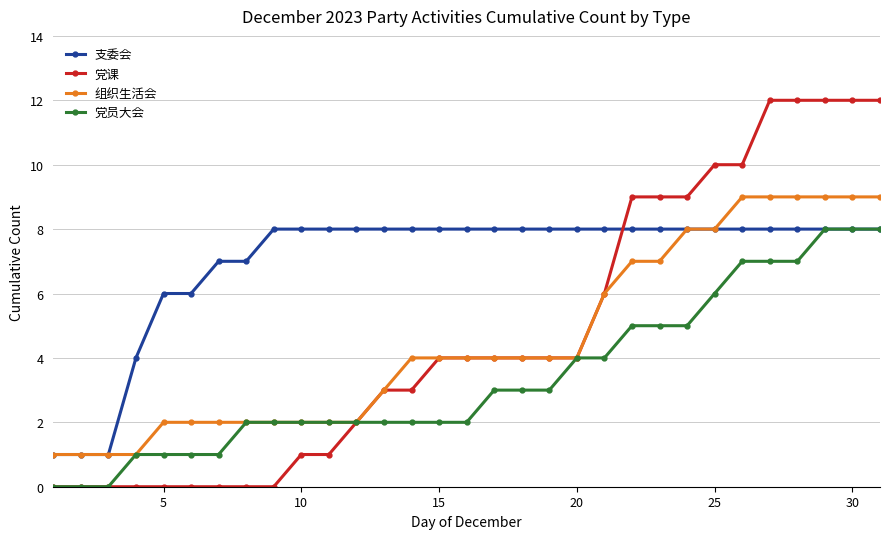

After their last crossing, which series has the higher values: 党课 or 支委会?

党课